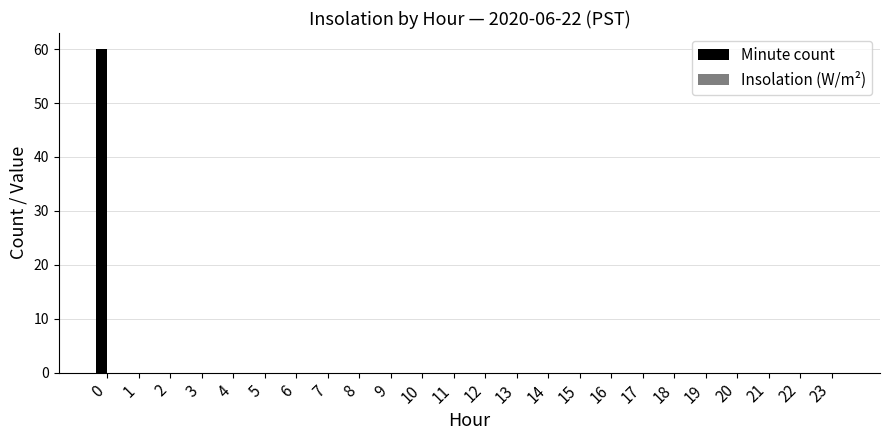

Reading left to right, list all the values displayed in this chart.

0=60	1=0	2=0	3=0	4=0	5=0	6=0	7=0	8=0	9=0	10=0	11=0	12=0	13=0	14=0	15=0	16=0	17=0	18=0	19=0	20=0	21=0	22=0	23=0